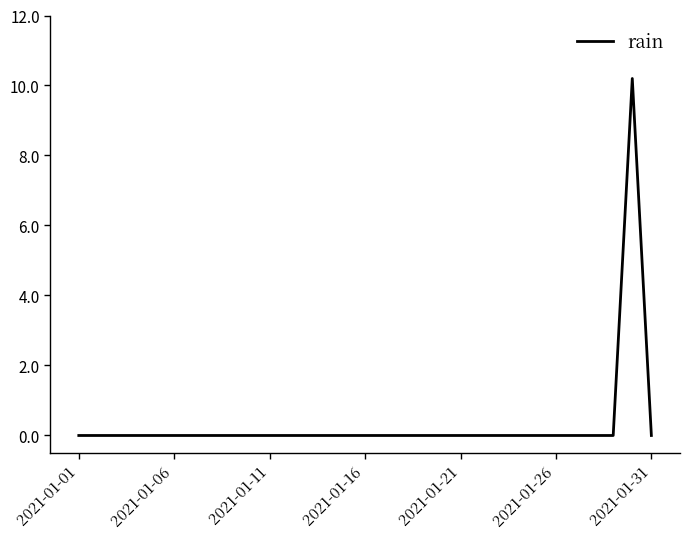

Reading left to right, extract all data points from this chart.

0.0	0.0	0.0	0.0	0.0	0.0	0.0	0.0	0.0	0.0	0.0	0.0	0.0	0.0	0.0	0.0	0.0	0.0	0.0	0.0	0.0	0.0	0.0	0.0	0.0	0.0	0.0	0.0	0.0	10.2	0.0